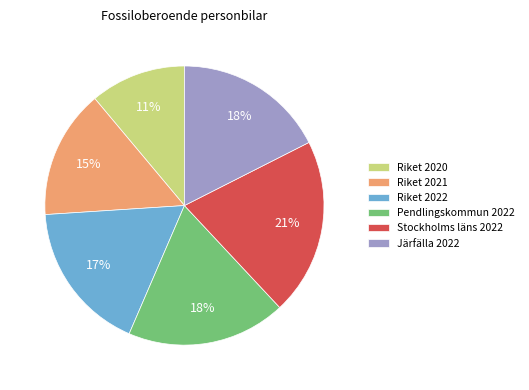

What is the ratio of the value at Pendlingskommun 2022 to the value at Stockholms läns 2022?

0.9